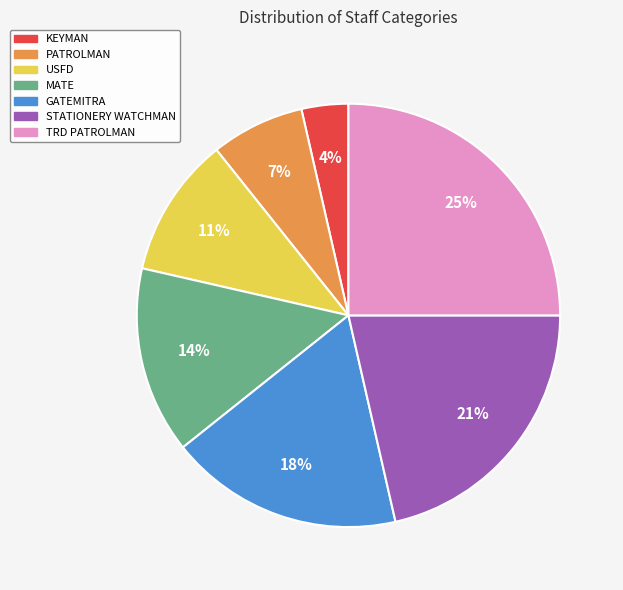

What is the ratio of the value at TRD PATROLMAN to the value at GATEMITRA?

1.4